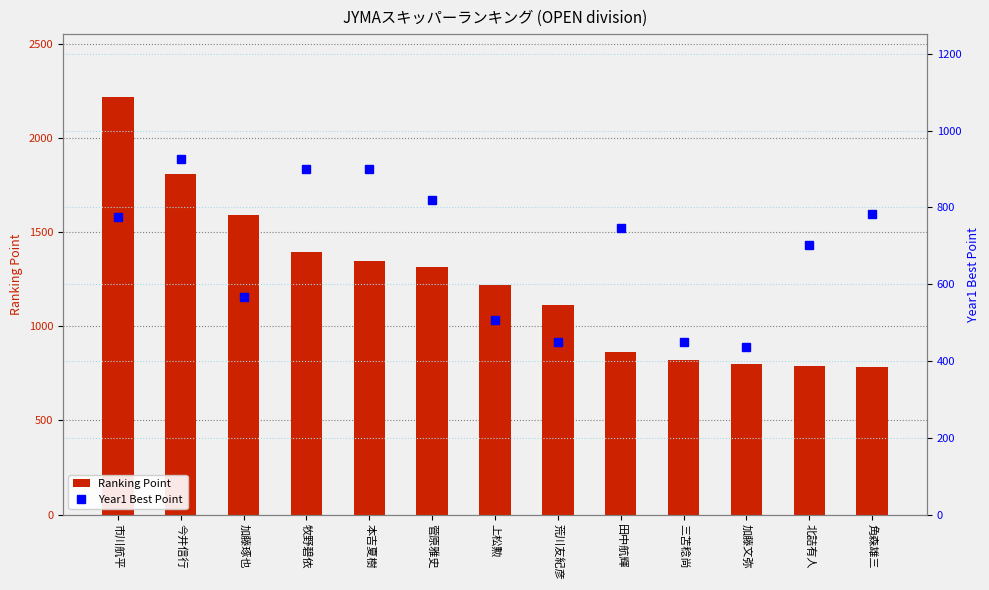

What is the spread (max minus min) of values at 田中航輝?

116.1